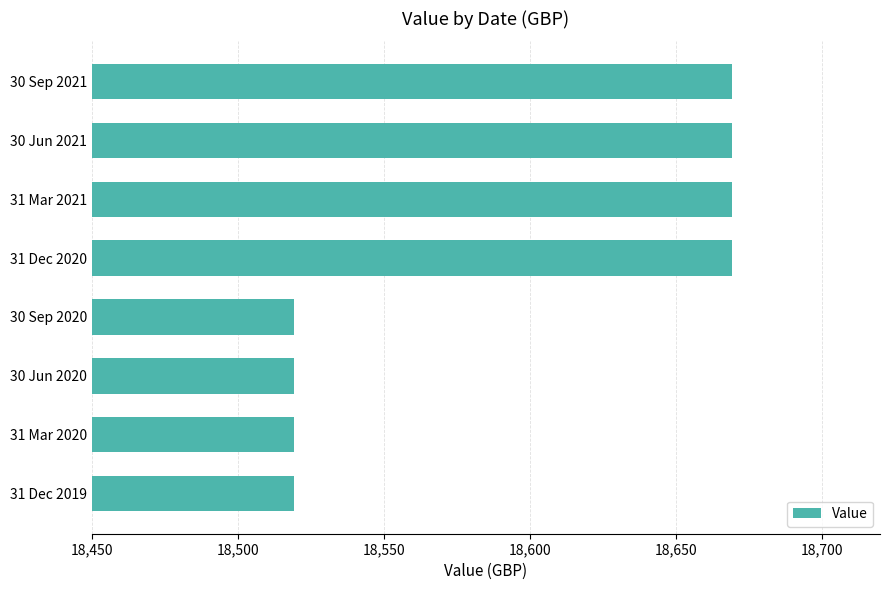

What is the difference between the second highest and minimum values?

150.0